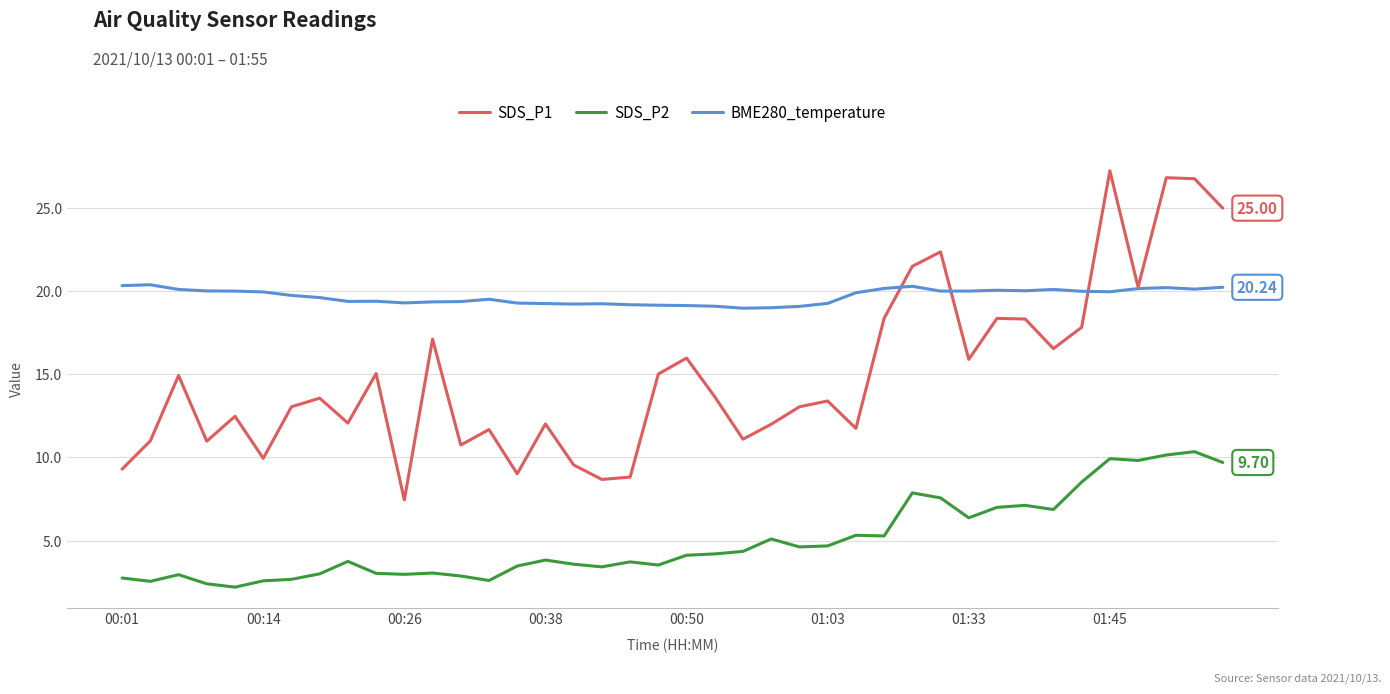

Which series ends up on top after the final intersection of BME280_temperature and SDS_P1?

SDS_P1